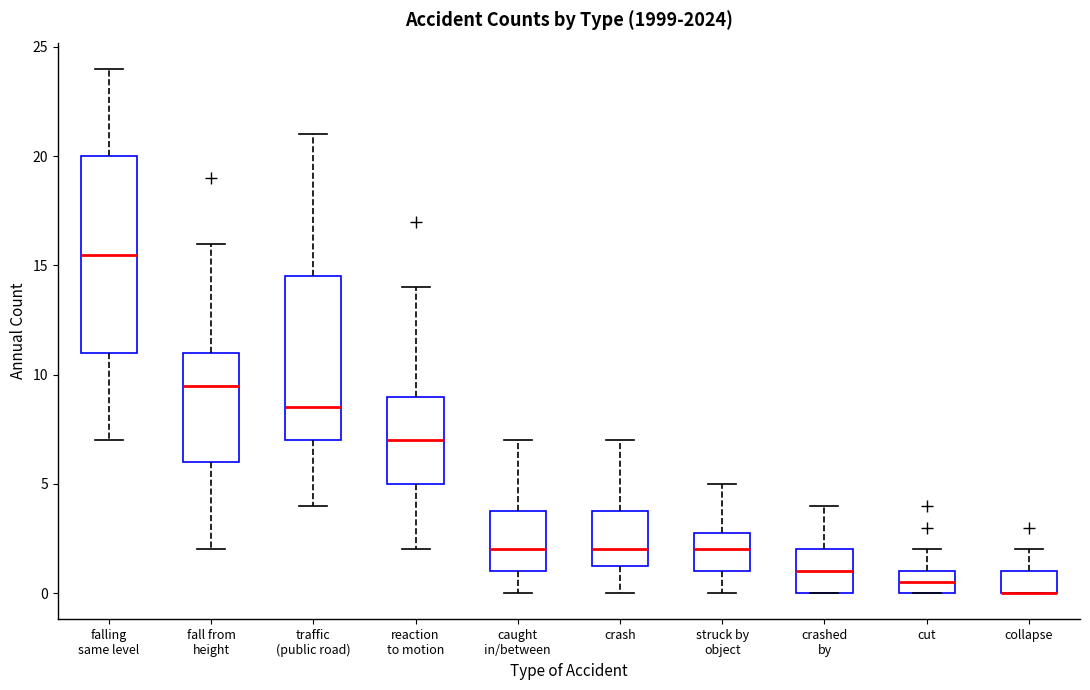

Comparing the boxes themselves (not the whiskers), which one is the tallest?

falling same level